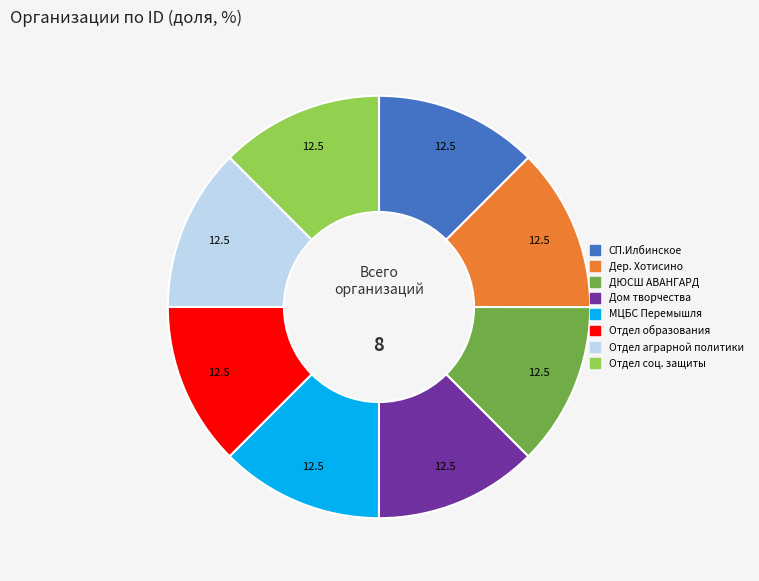

How many segments does this pie chart have?

8